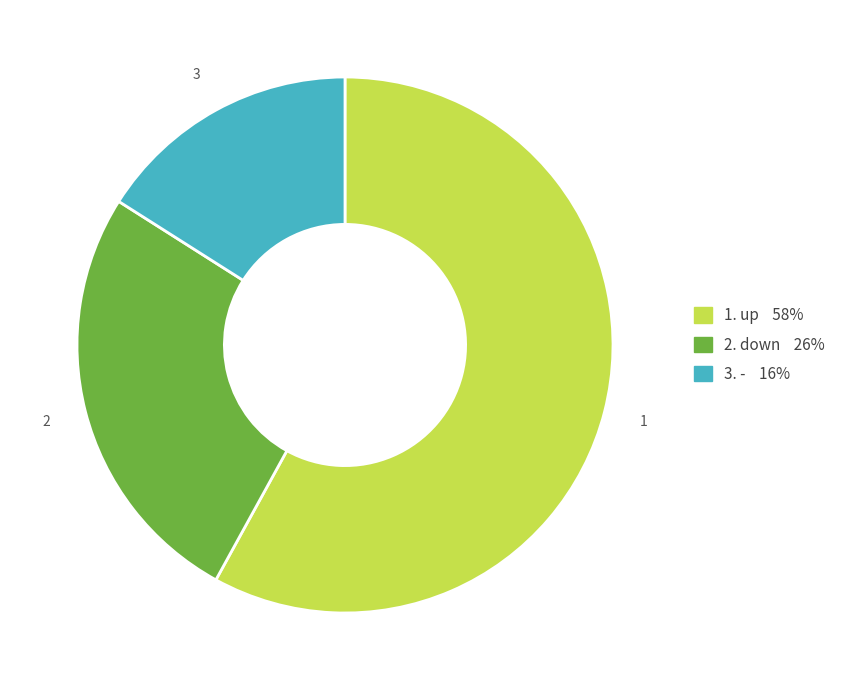

Does any single category account for the majority?

Yes